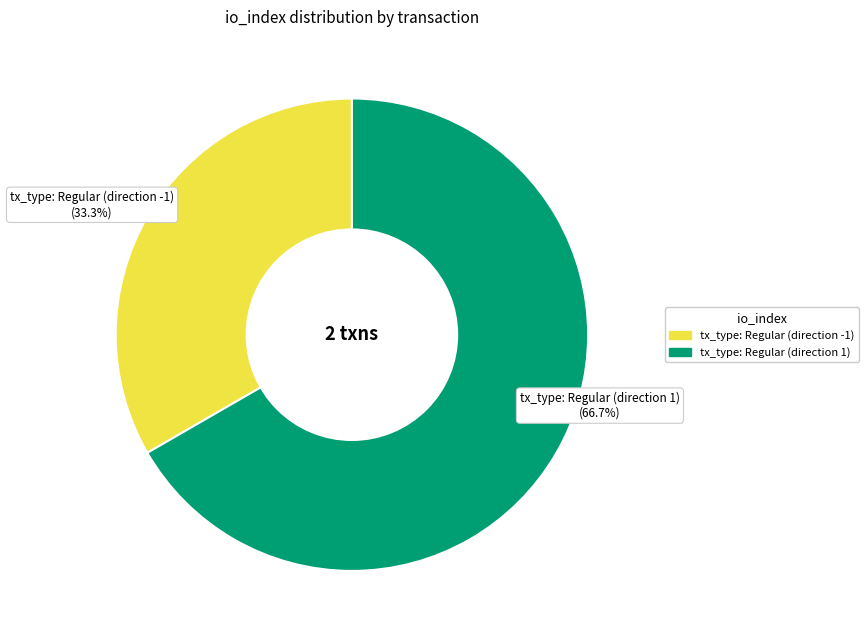

How many slices are in this pie chart?

2